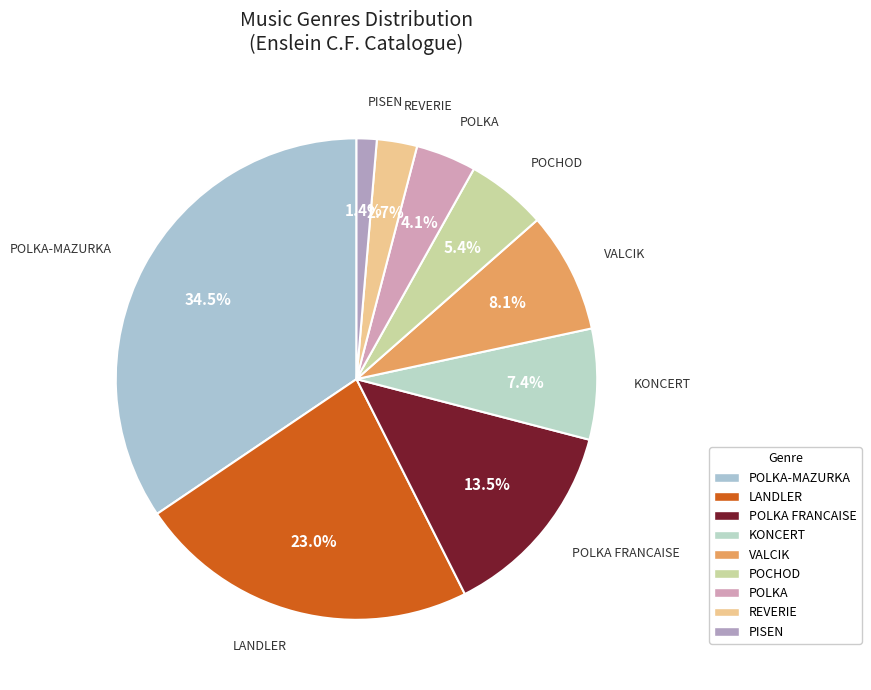

Count the number of slices in the pie.

9